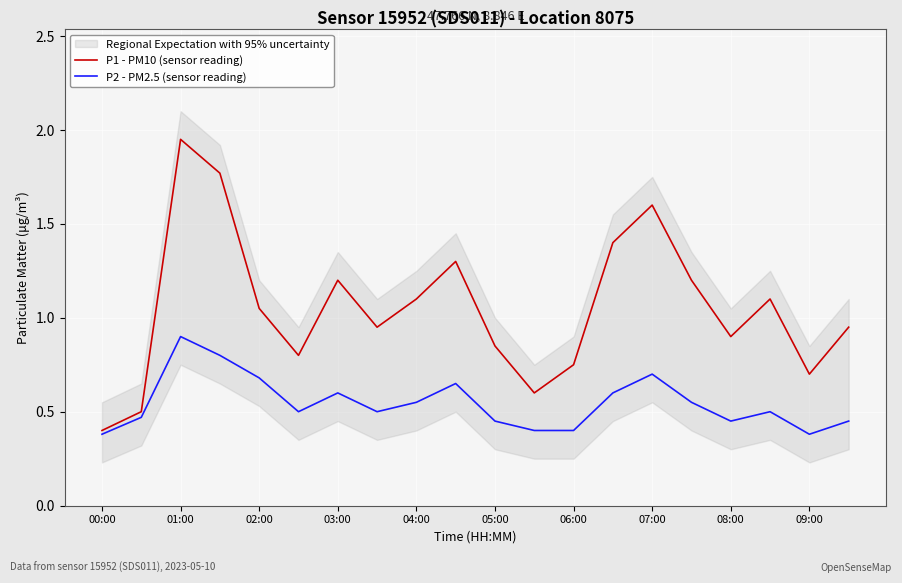

At which category does P2 - PM2.5 (sensor reading) reach its first local peak?

01:00